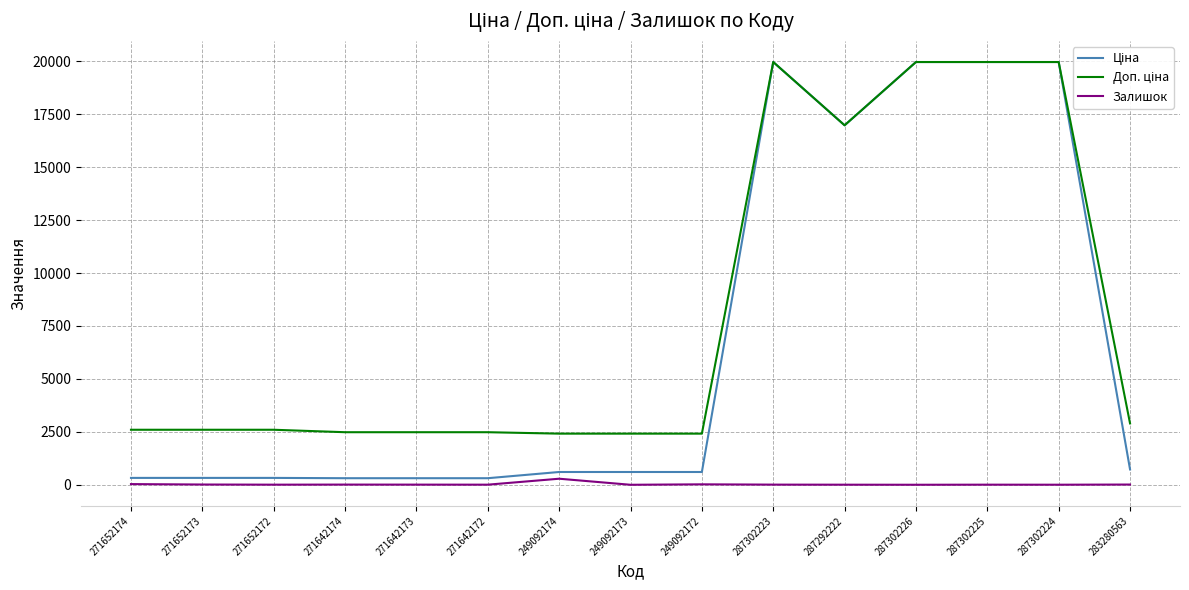

What is the maximum value shown in the chart?

19964.2